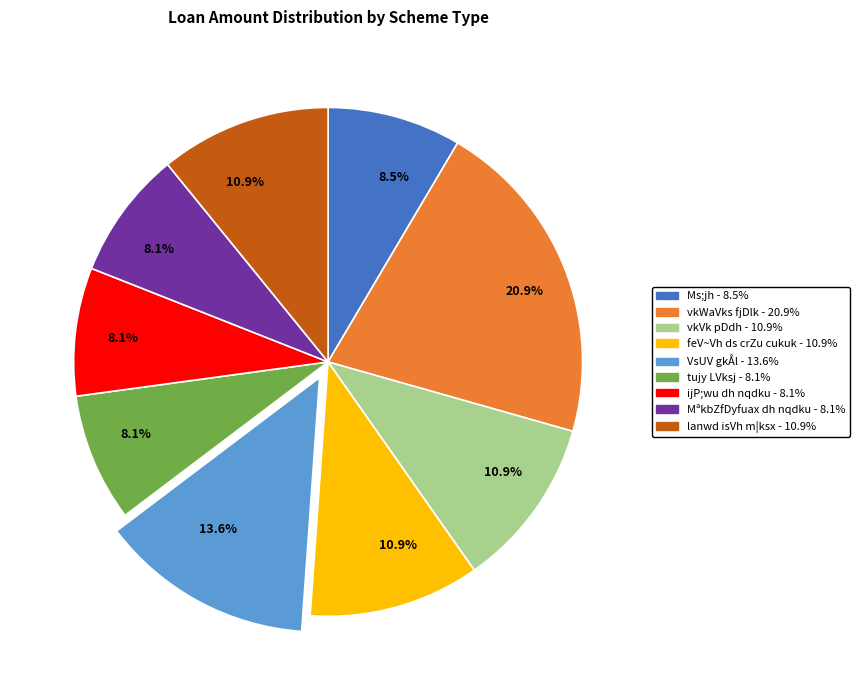

Count the number of slices in the pie.

9